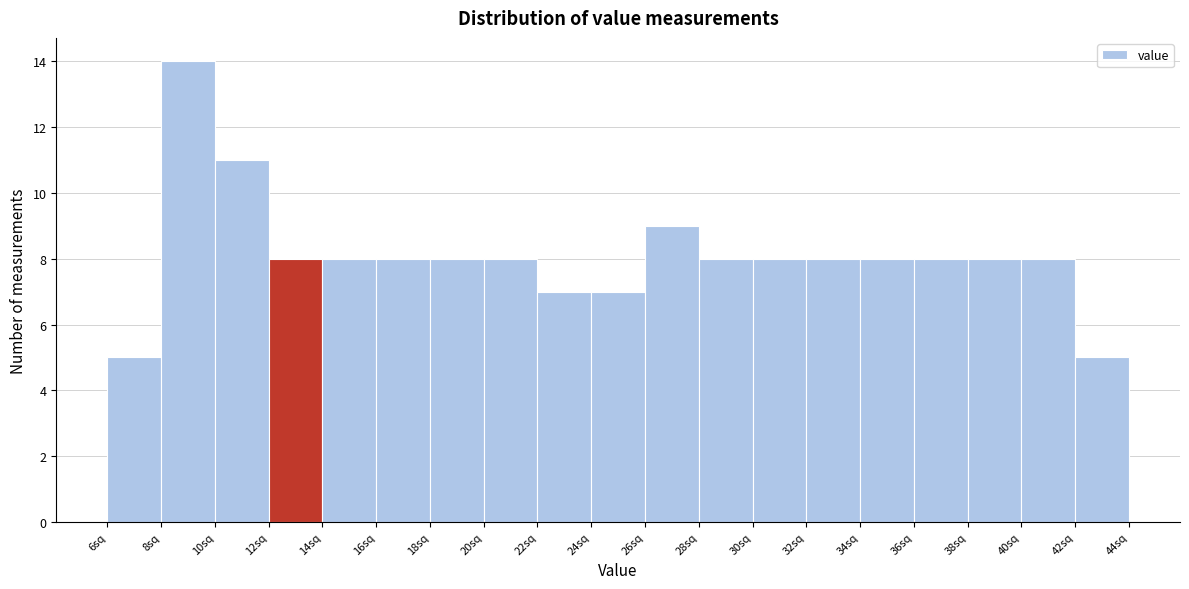

Reading left to right, list every bar in this chart as the range it spans on the x-axis followed by its height. The values are not printed on the chart, so give them approximately, as read against the axis.

6 to 8: 5
8 to 10: 14
10 to 12: 11
12 to 14: 8
14 to 16: 8
16 to 18: 8
18 to 20: 8
20 to 22: 8
22 to 24: 7
24 to 26: 7
26 to 28: 9
28 to 30: 8
30 to 32: 8
32 to 34: 8
34 to 36: 8
36 to 38: 8
38 to 40: 8
40 to 42: 8
42 to 44: 5